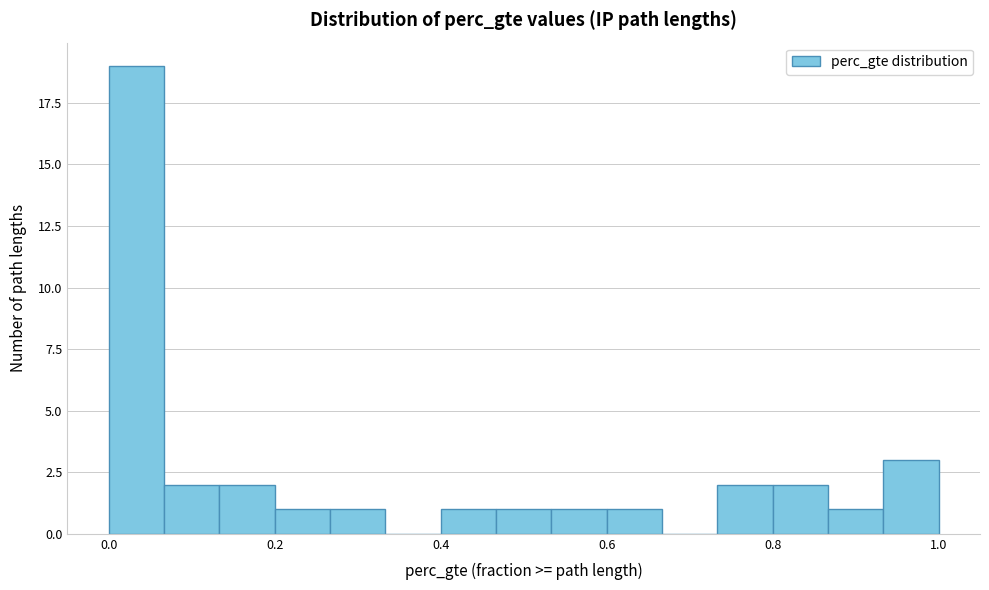

Around what value on the x-axis is the tallest bar? Give the approximate position of its centre, as read against the axis.

0.04